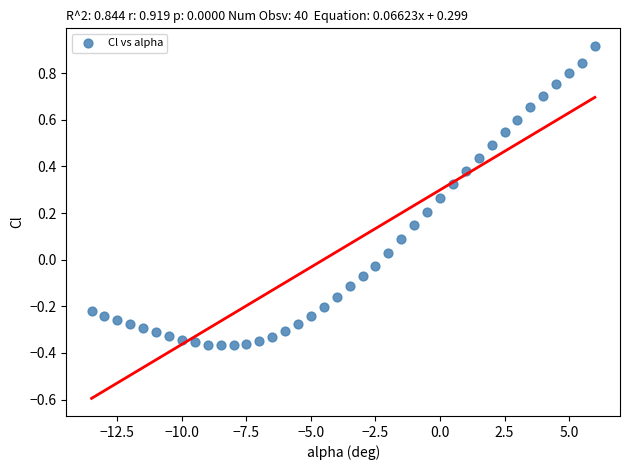

What is the range of Y values (max minus min)?

1.3